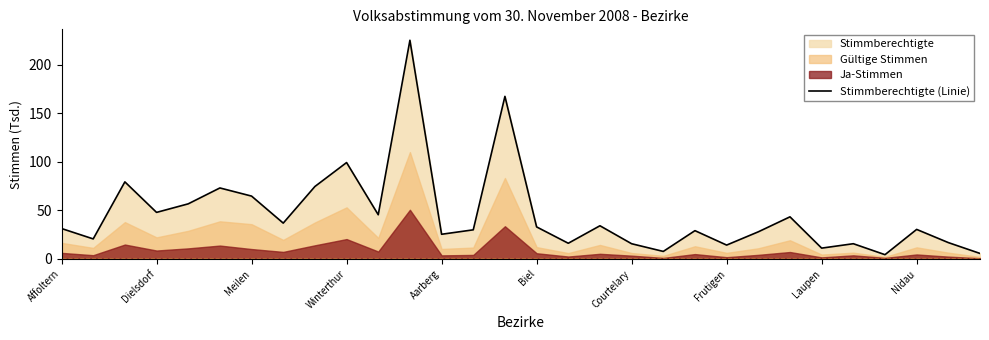

Where is Stimmberechtigte (Linie) nearest to the value 114?

Winterthur